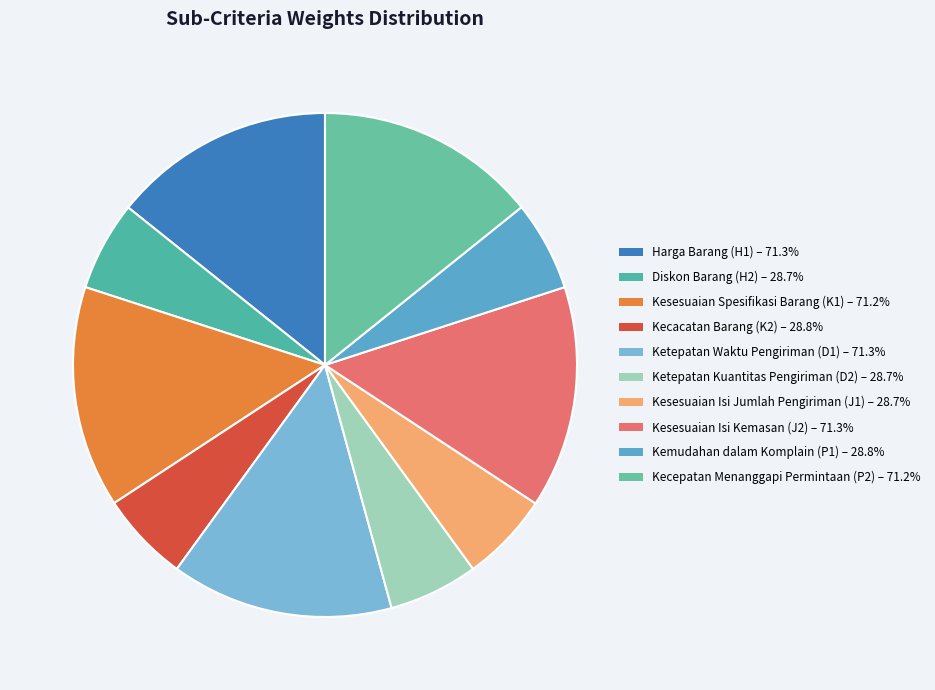

How many slices are in this pie chart?

10